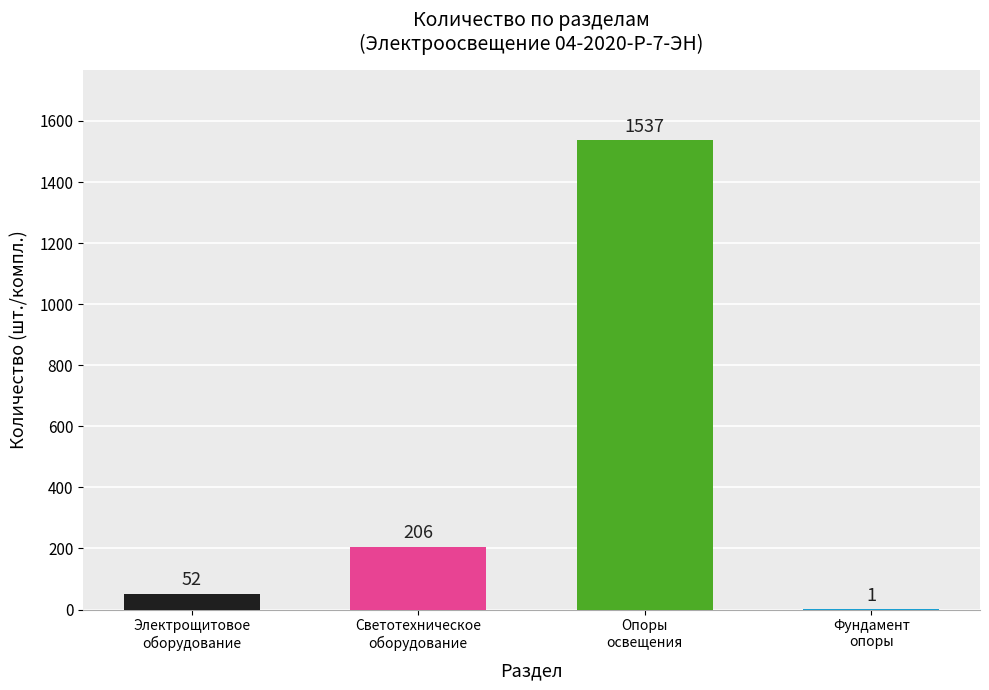

What is the maximum value shown in the chart?

1537